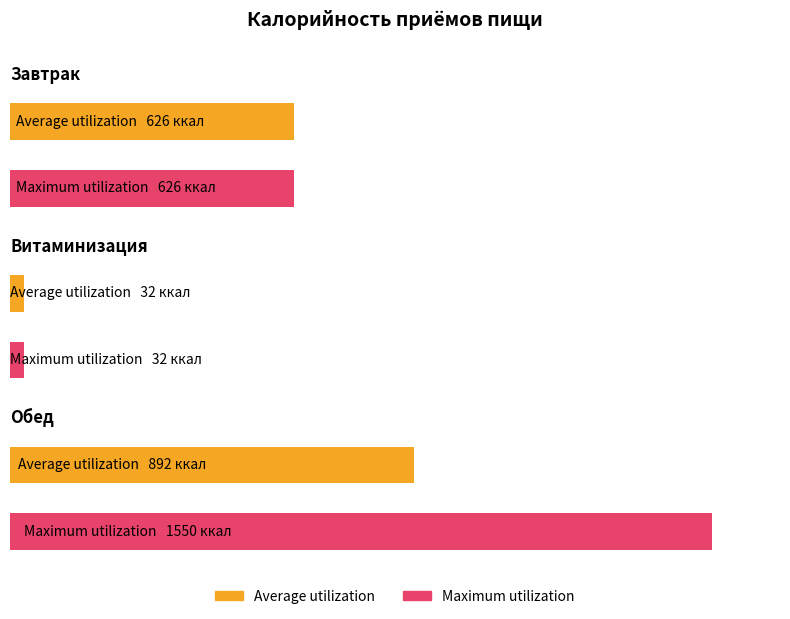

Reading left to right, what are all the values shown in this chart?

Average utilization: 626	32	892
Maximum utilization: 626	32	1550